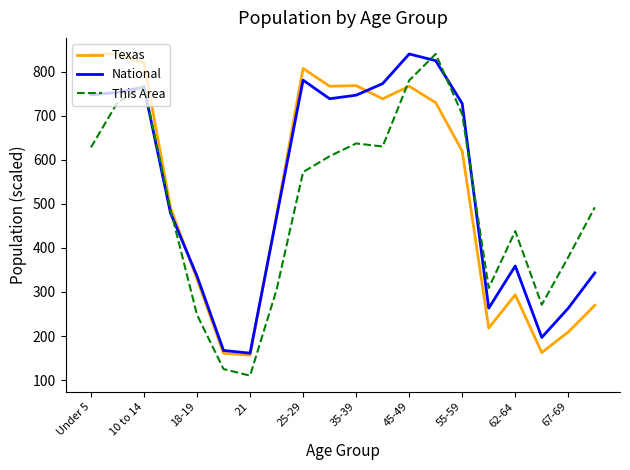

Which series has the widest spread of values?

This Area